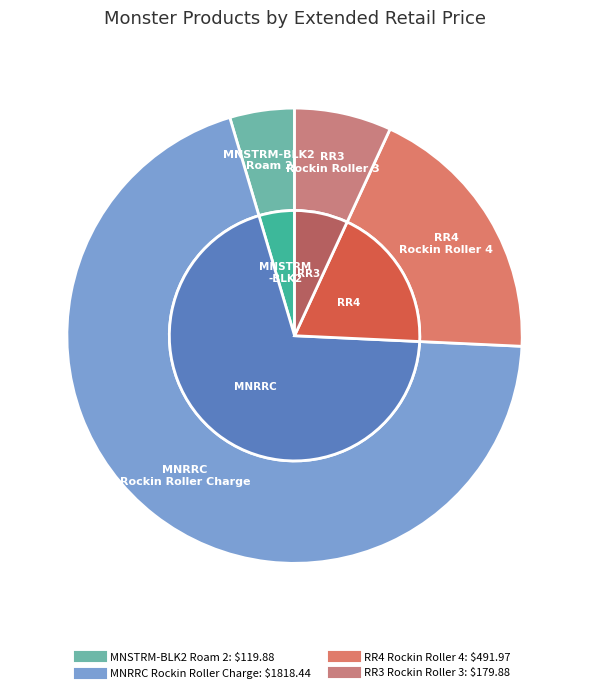

Is MNRRC
Rockin Roller Charge the majority of the pie?

Yes